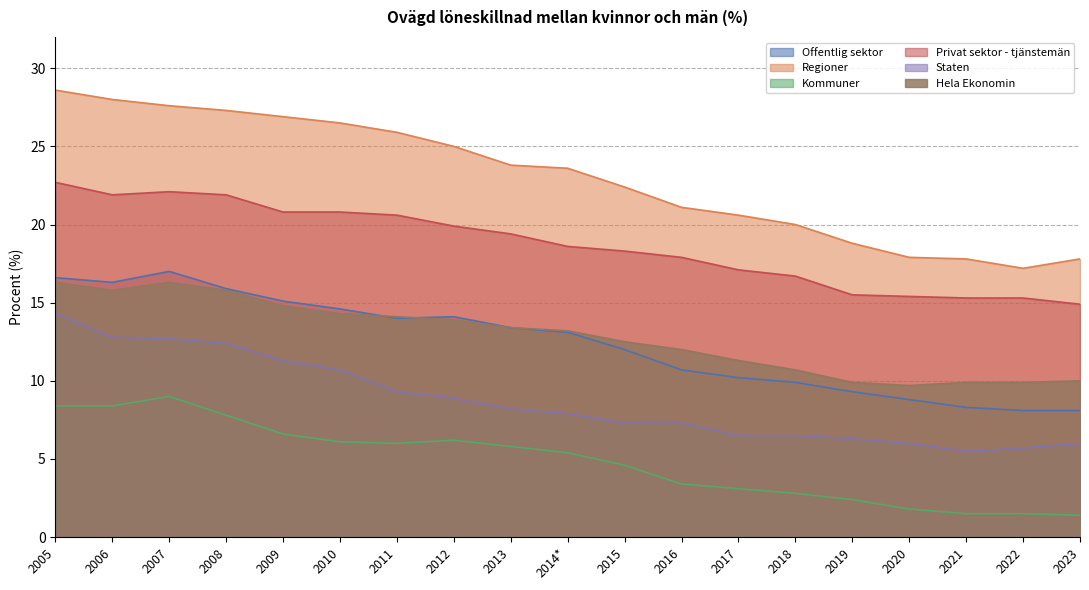

Reading right to left, list all the values displayed in this chart.

Offentlig sektor: 8.1	8.1	8.3	8.8	9.3	9.9	10.2	10.7	12.0	13.1	13.4	14.1	14.0	14.6	15.1	15.9	17.0	16.3	16.6
Regioner: 17.8	17.2	17.8	17.9	18.8	20.0	20.6	21.1	22.4	23.6	23.8	25.0	25.9	26.5	26.9	27.3	27.6	28.0	28.6
Kommuner: 1.4	1.5	1.5	1.8	2.4	2.8	3.1	3.4	4.6	5.4	5.8	6.2	6.0	6.1	6.6	7.8	9.0	8.4	8.4
Privat sektor - tjänstemän: 14.9	15.3	15.3	15.4	15.5	16.7	17.1	17.9	18.3	18.6	19.4	19.9	20.6	20.8	20.8	21.9	22.1	21.9	22.7
Staten: 6.0	5.7	5.5	6.0	6.3	6.5	6.5	7.3	7.3	7.9	8.2	8.9	9.3	10.7	11.3	12.4	12.7	12.8	14.3
Hela Ekonomin: 10.0	9.9	9.9	9.7	9.9	10.7	11.3	12.0	12.5	13.2	13.4	13.9	14.1	14.3	14.8	15.8	16.3	15.8	16.3